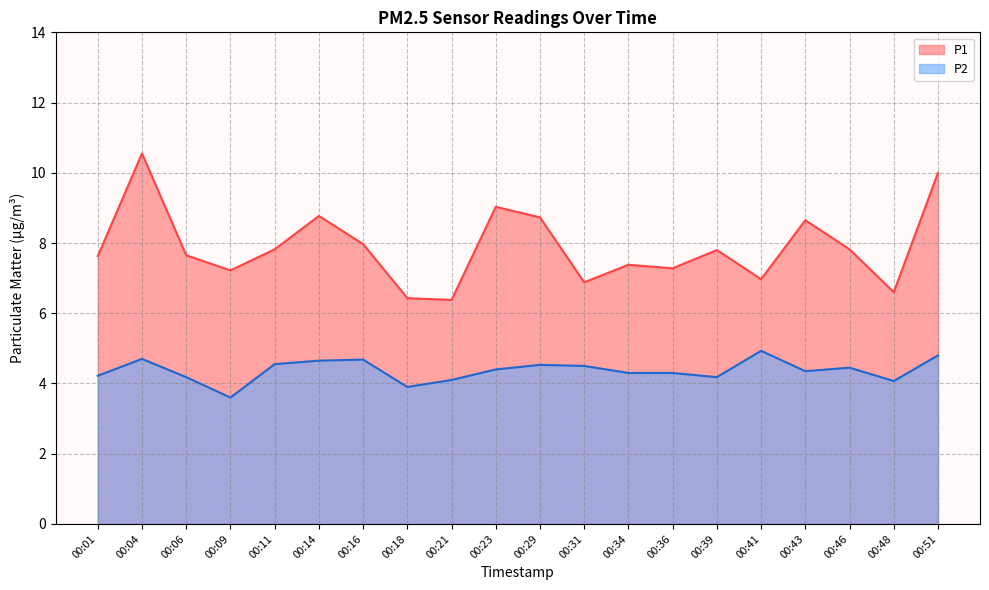

Where does the P2 series first go above 4?

00:01